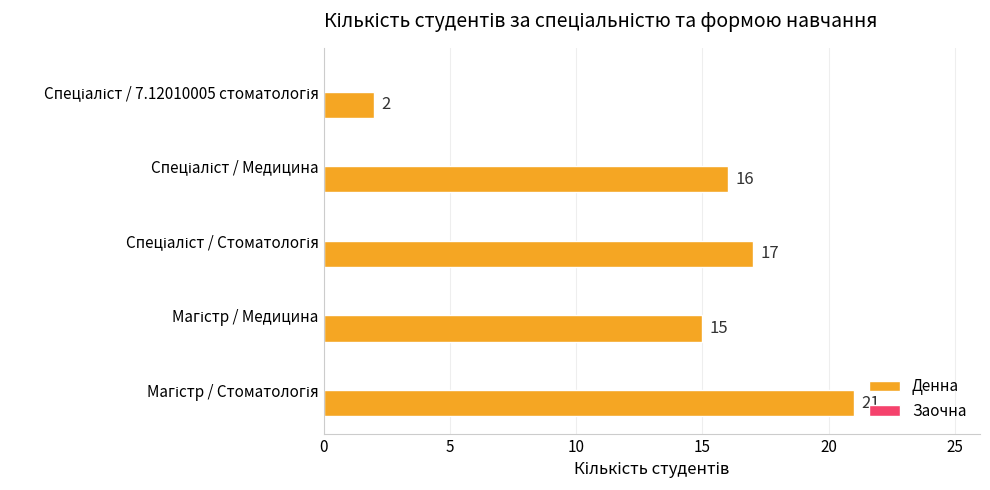

What is the average value?

14